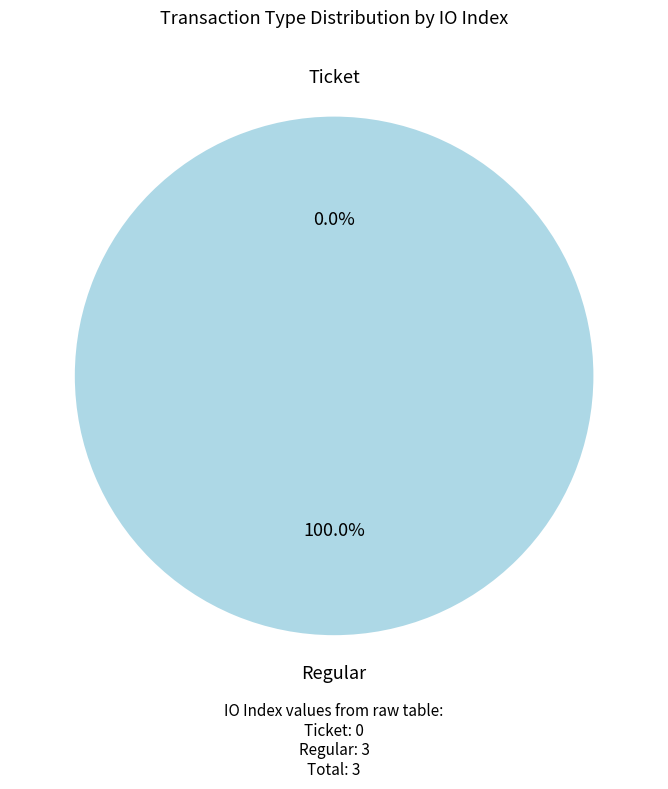

Which category accounts for the majority?

Regular